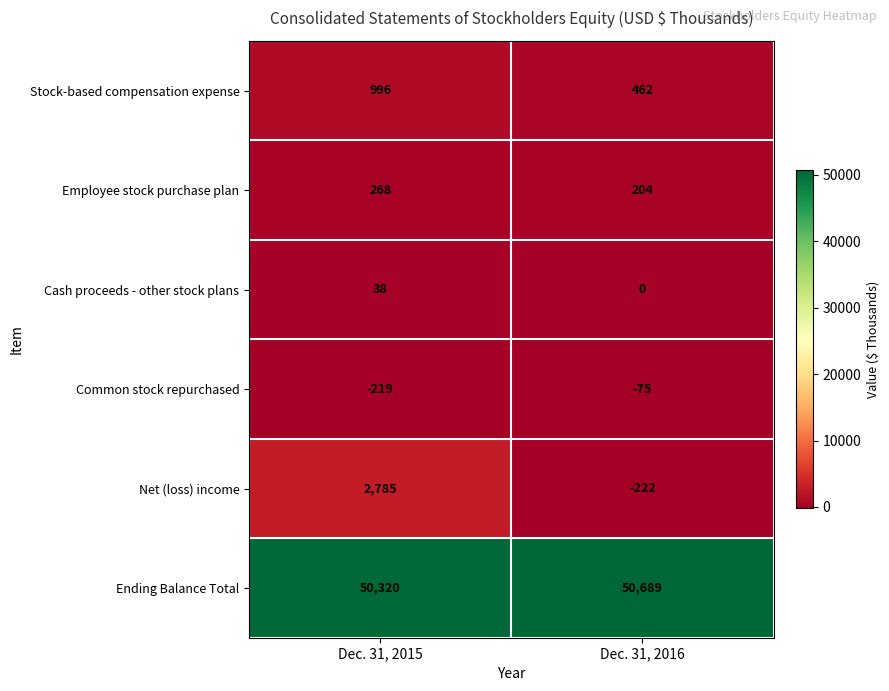

What is the difference between the maximum and minimum values in the Ending Balance Total series?

369